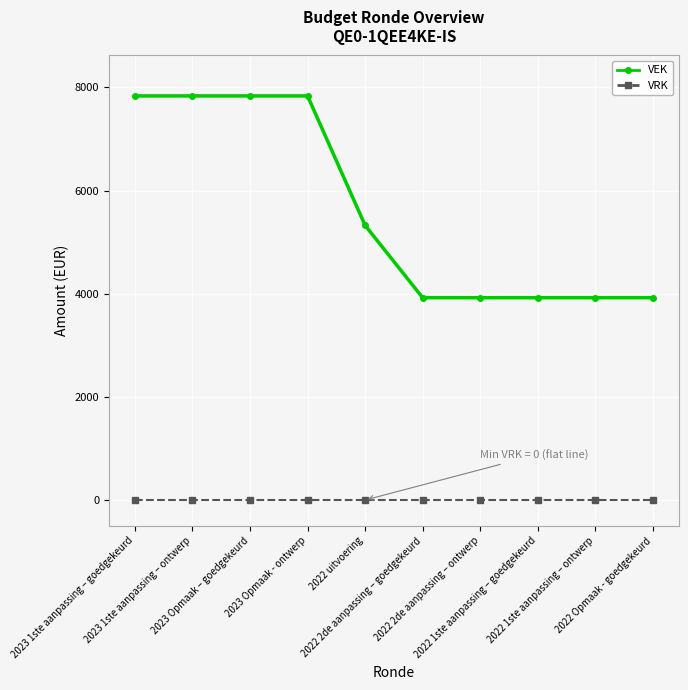

Which series has the largest total across all categories?

VEK